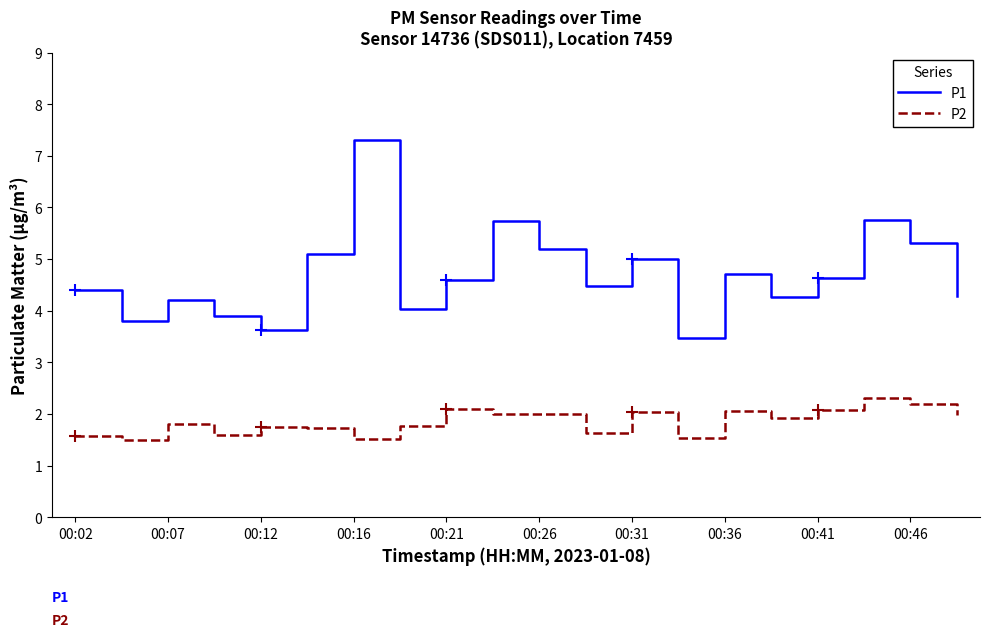

What is the smallest value displayed?

1.5